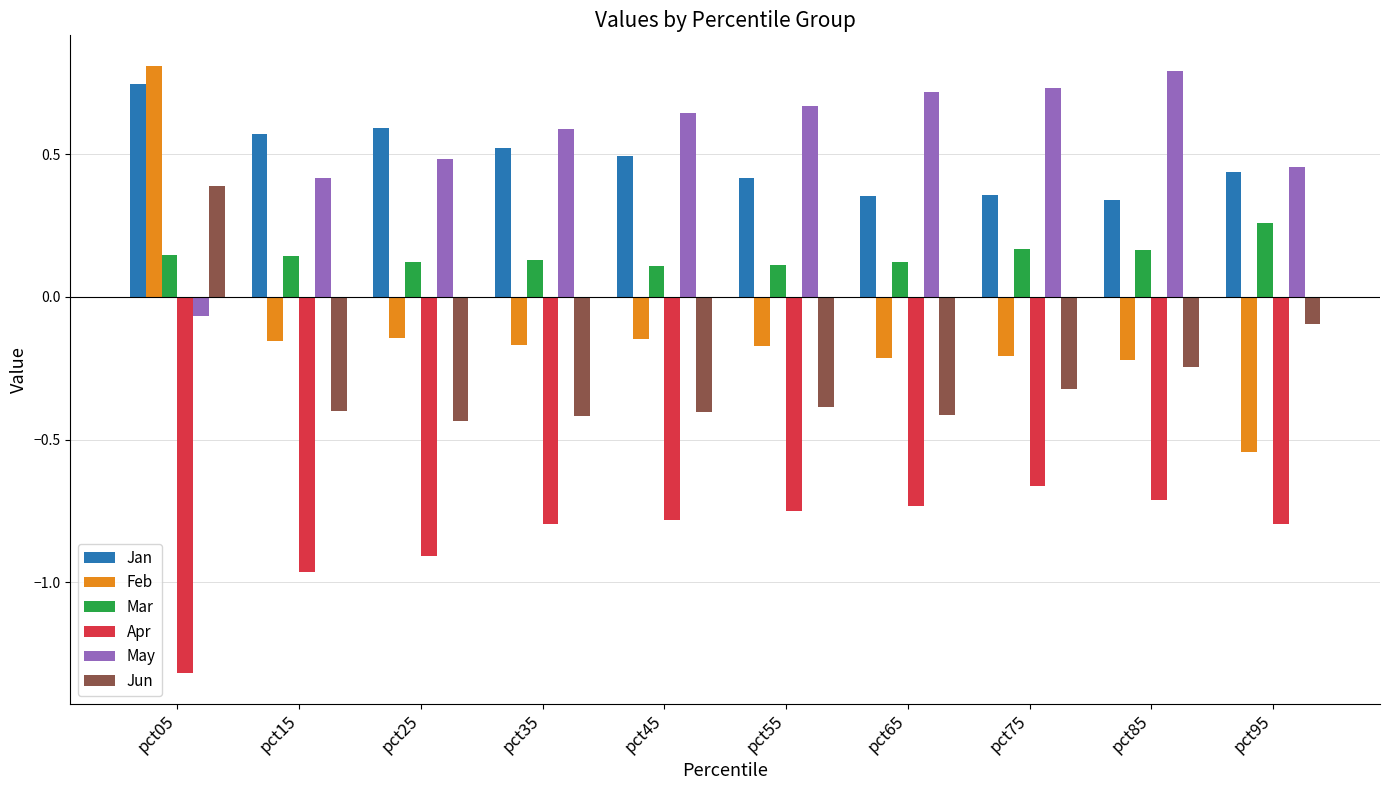

How many Mar values are between 0 and 1?

10